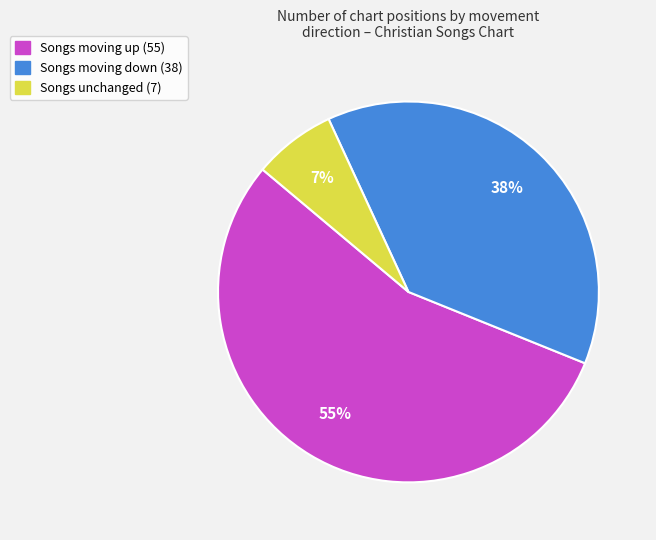

True or false: Songs unchanged (7) accounts for 1% of the total.

False